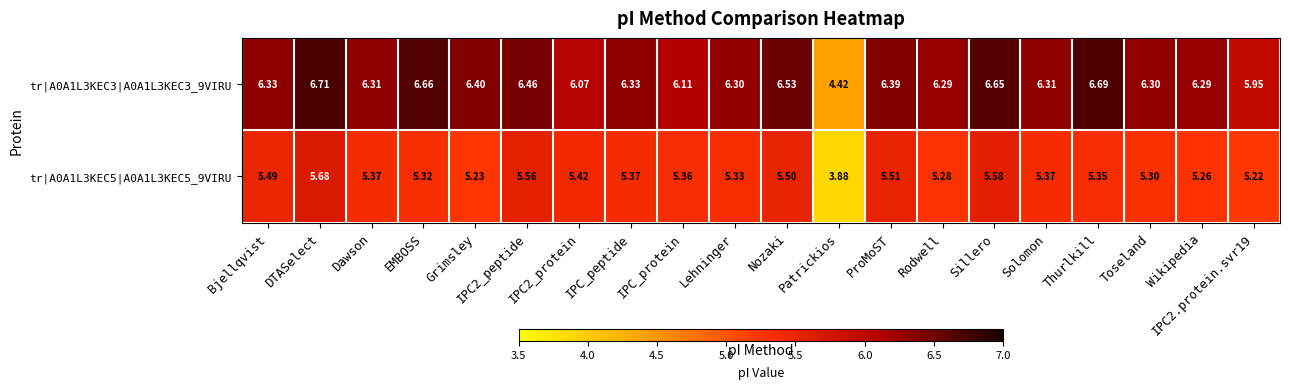

Which series has the widest spread of values?

tr|A0A1L3KEC3|A0A1L3KEC3_9VIRU